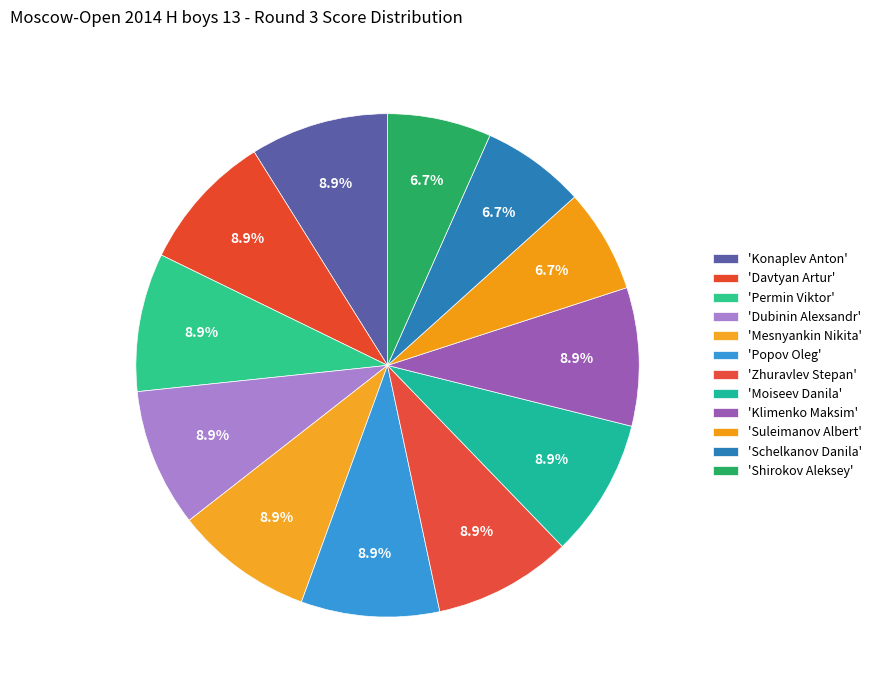

Count the number of slices in the pie.

12